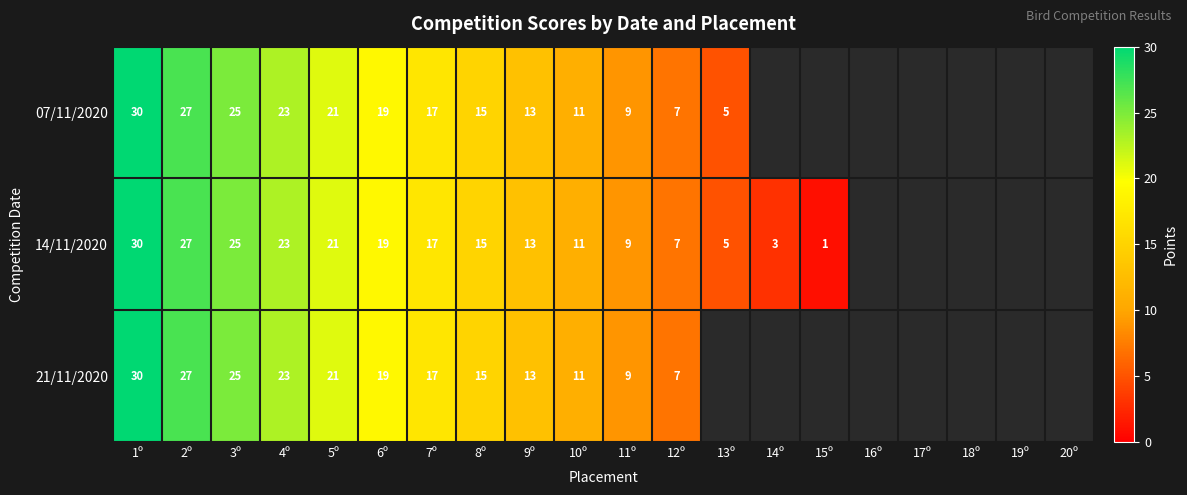

Which label corresponds to the largest value in the chart?

1º